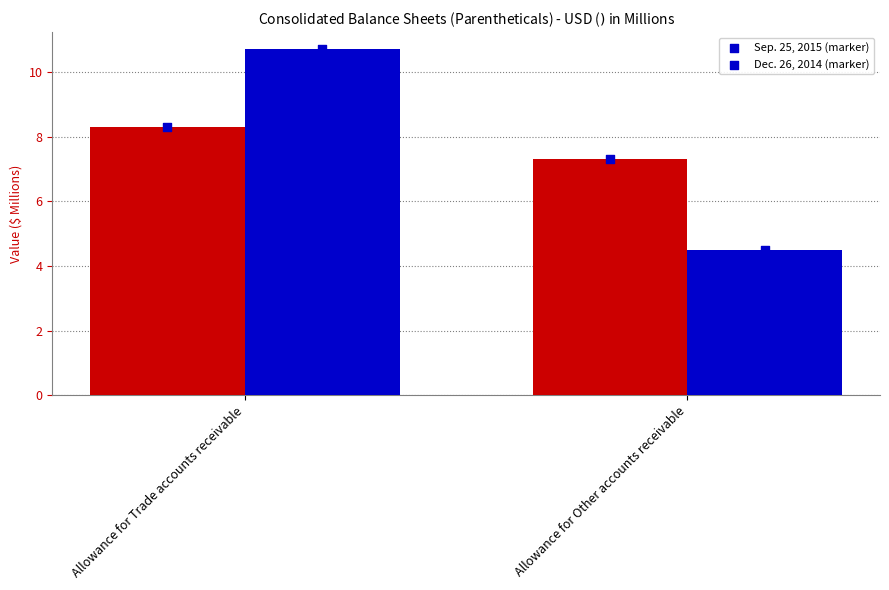

At which category is the sum across all series the highest?

Allowance for Trade accounts receivable